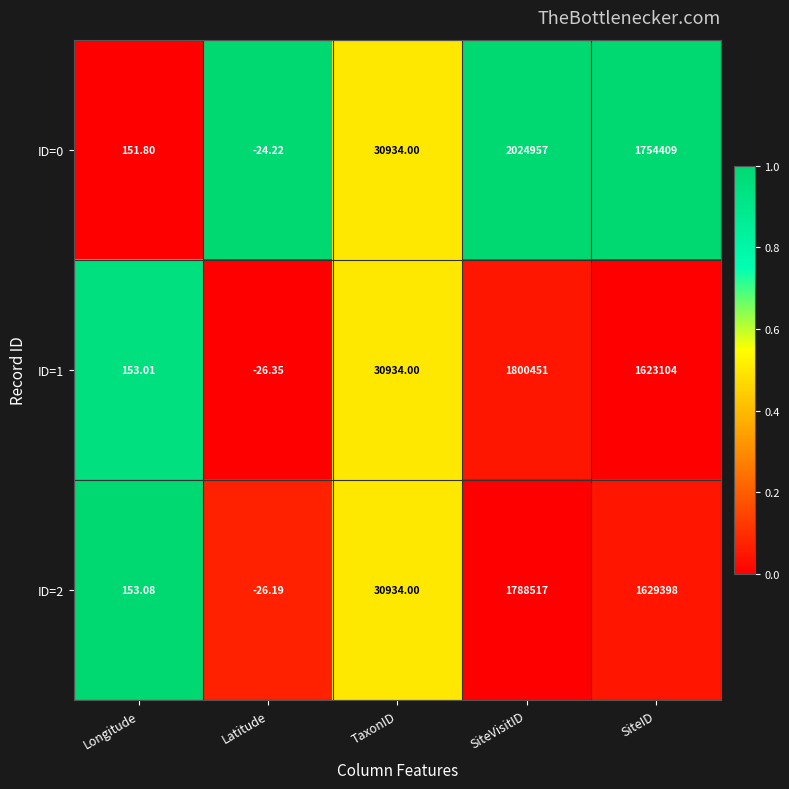

At how many categories does at least one series exceed 0?

4